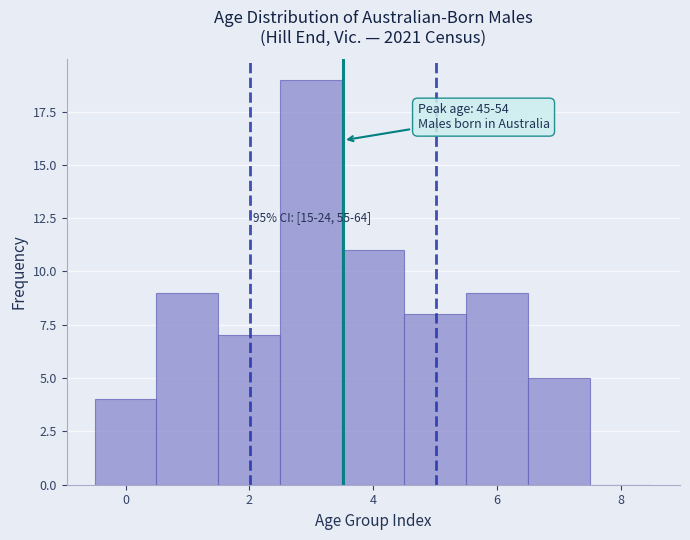

Over which range of the x-axis is the bar tallest?

2.5 to 3.5